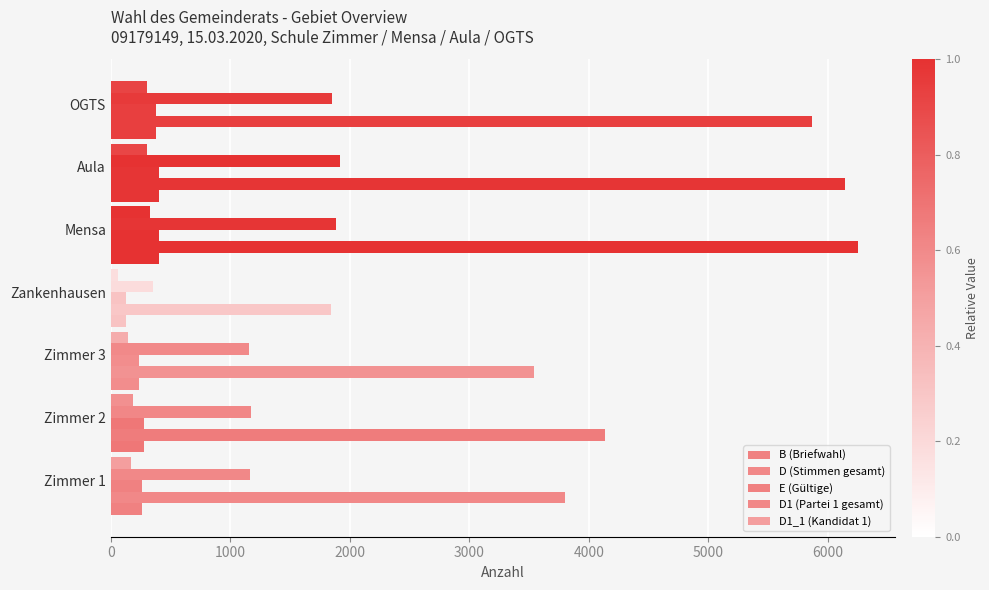

How many distinct data groups are displayed?

5